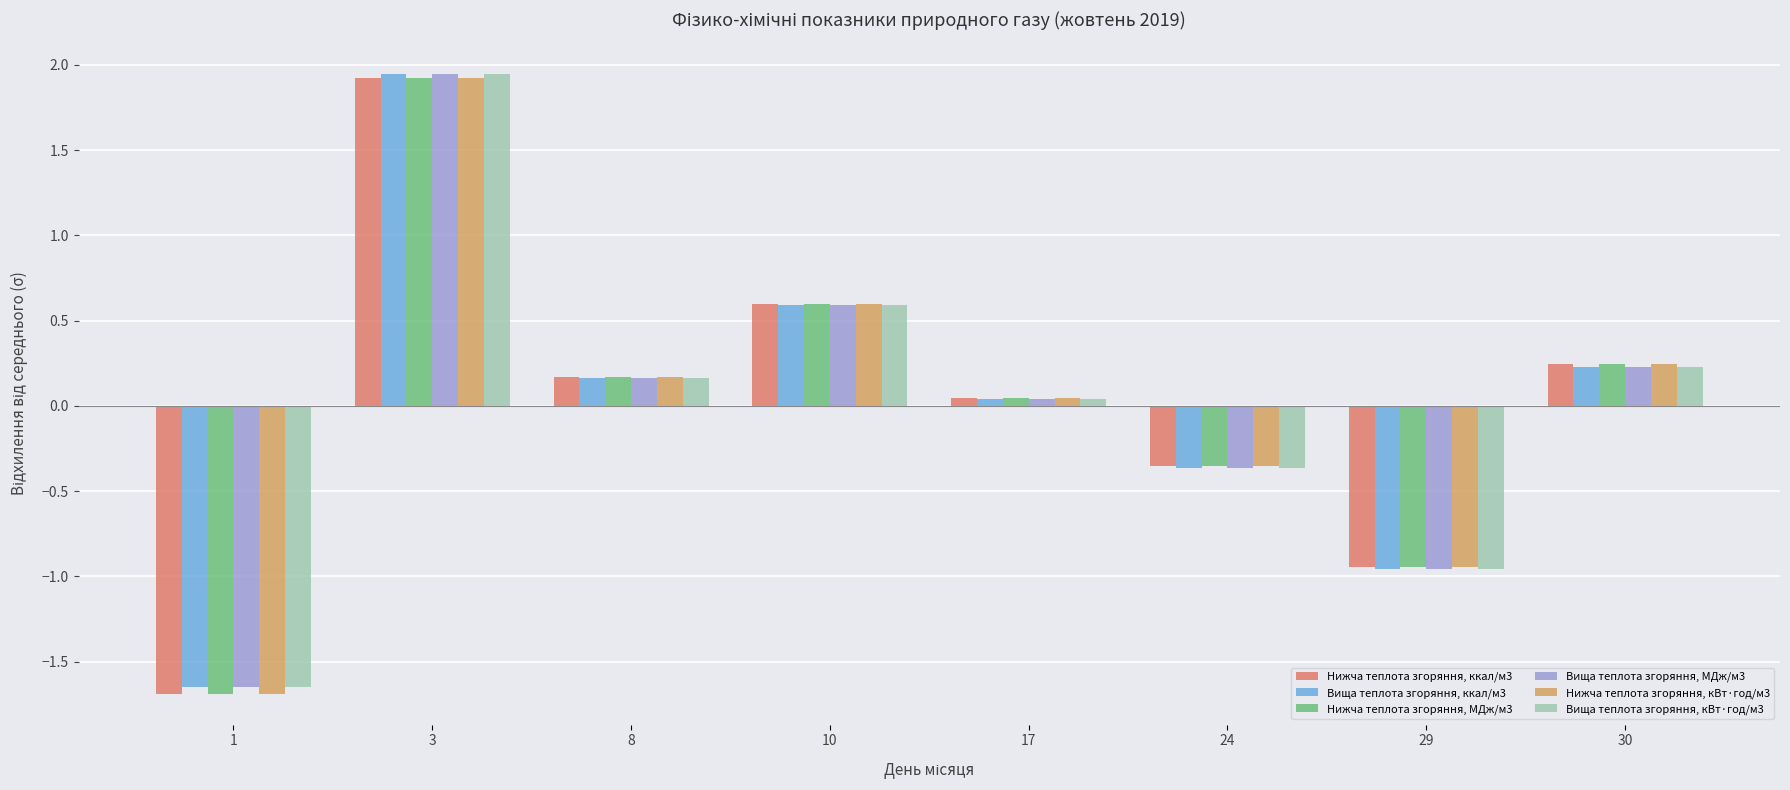

Where is Вища теплота згоряння, ккал/м3 nearest to the value 0?

17